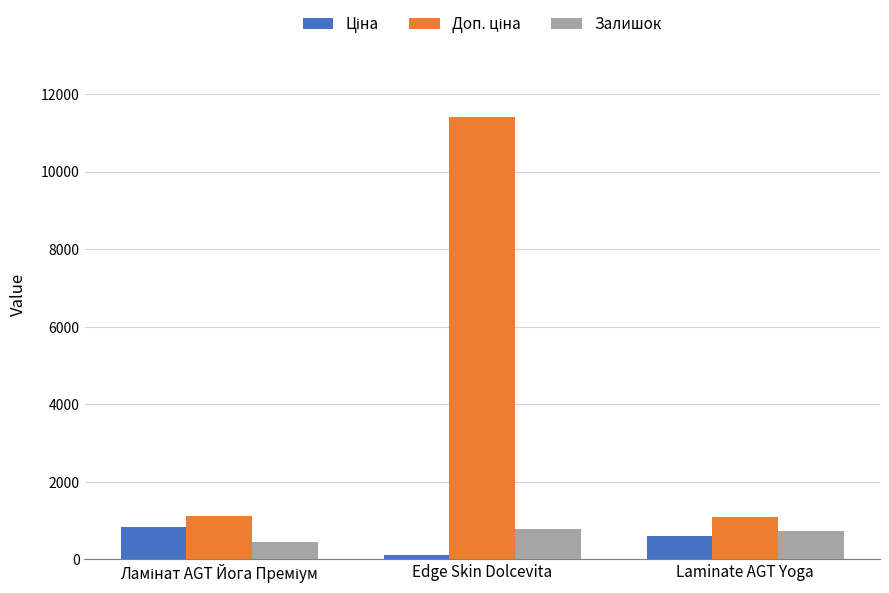

What is the highest value of the Залишок series?

779.0